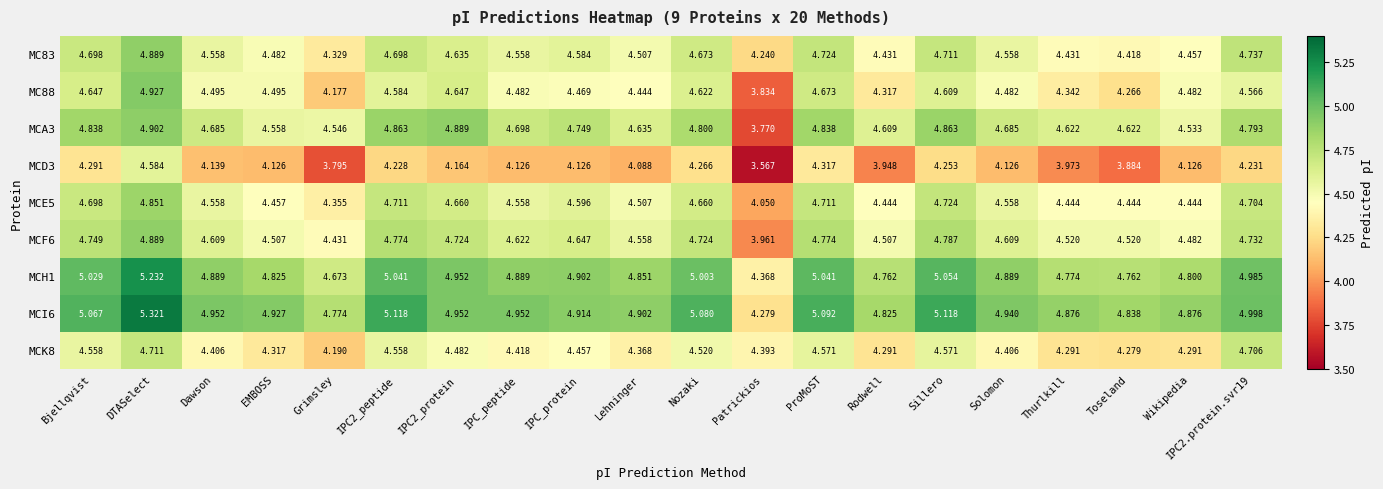

At which label does MCA3 reach its minimum?

Patrickios